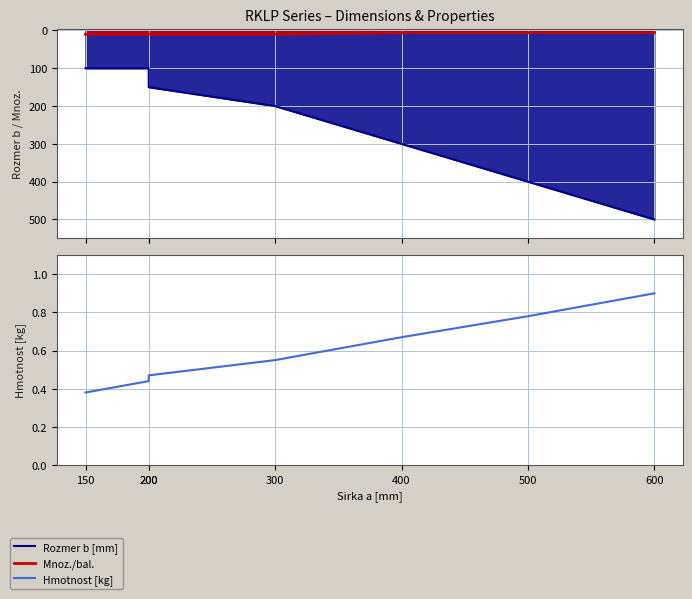

Is it true that Mnoz./bal. equals 10.0 at 300?

True